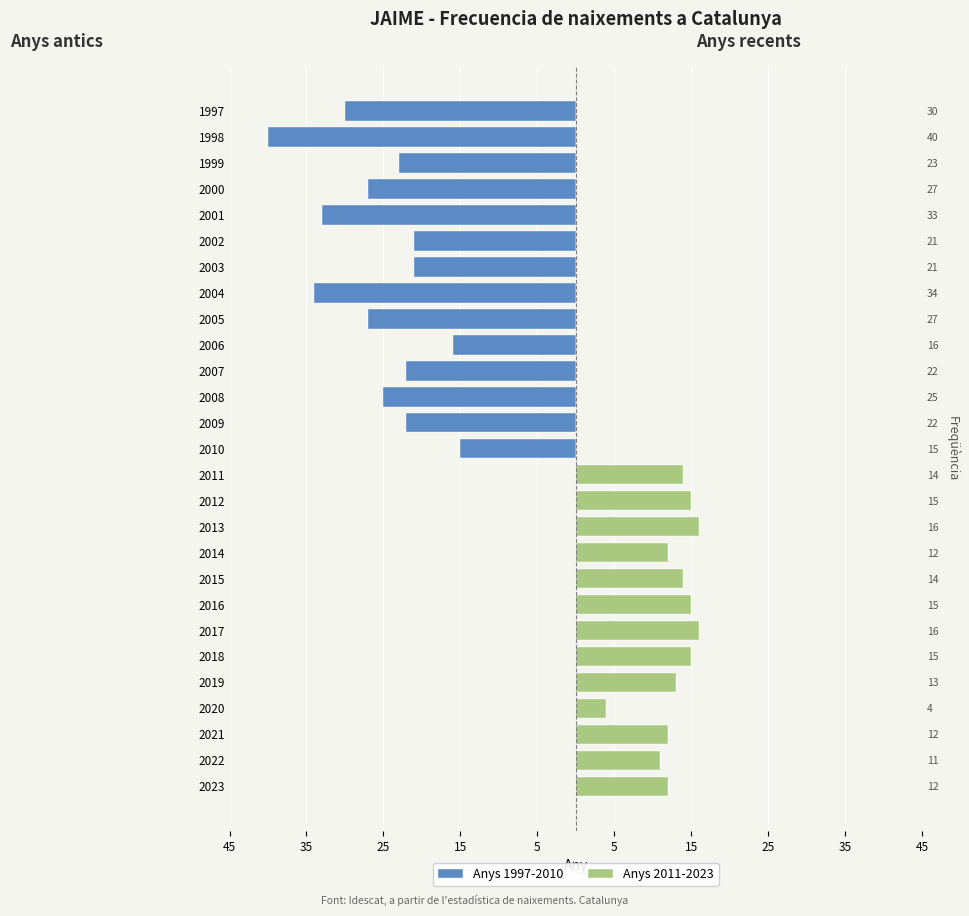

How many categories are shown in the chart?

27